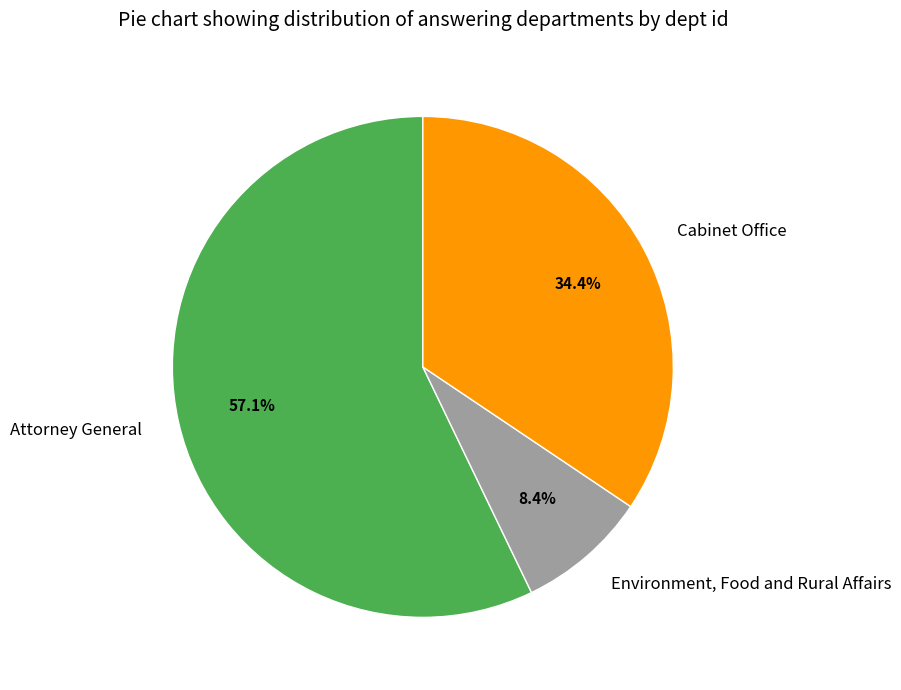

True or false: Attorney General accounts for 57% of the total.

True